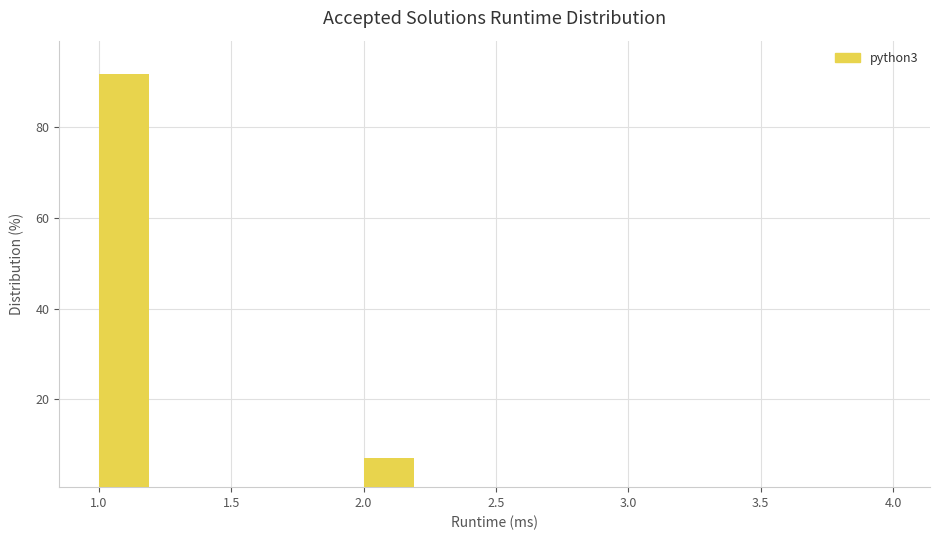

How tall is the bar that spans 2.0 to 2.2 on the x-axis? The values are not printed on the chart, so give them approximately, as read against the axis.

6